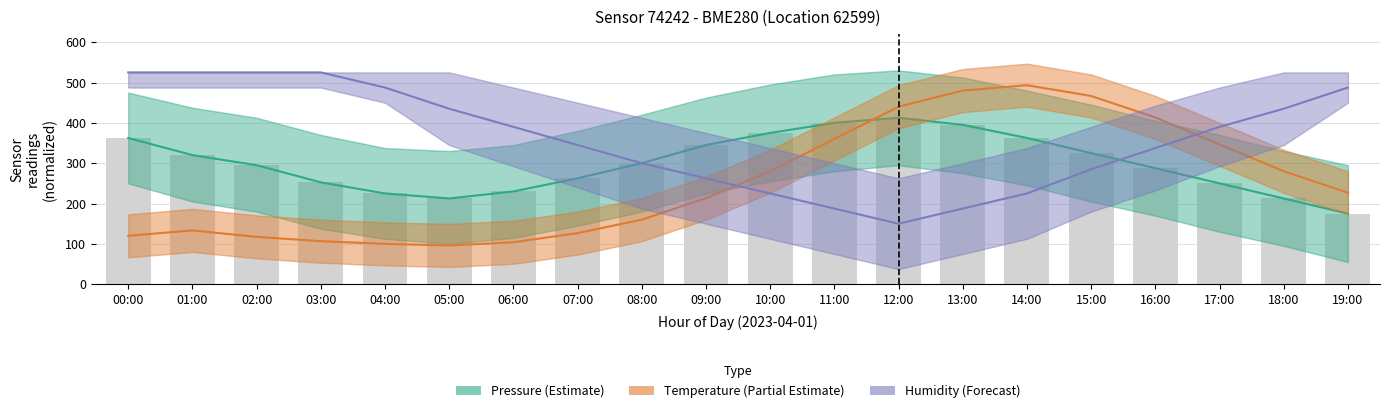

Is it true that Pressure (Estimate) equals 252.5 at 03:00?

True